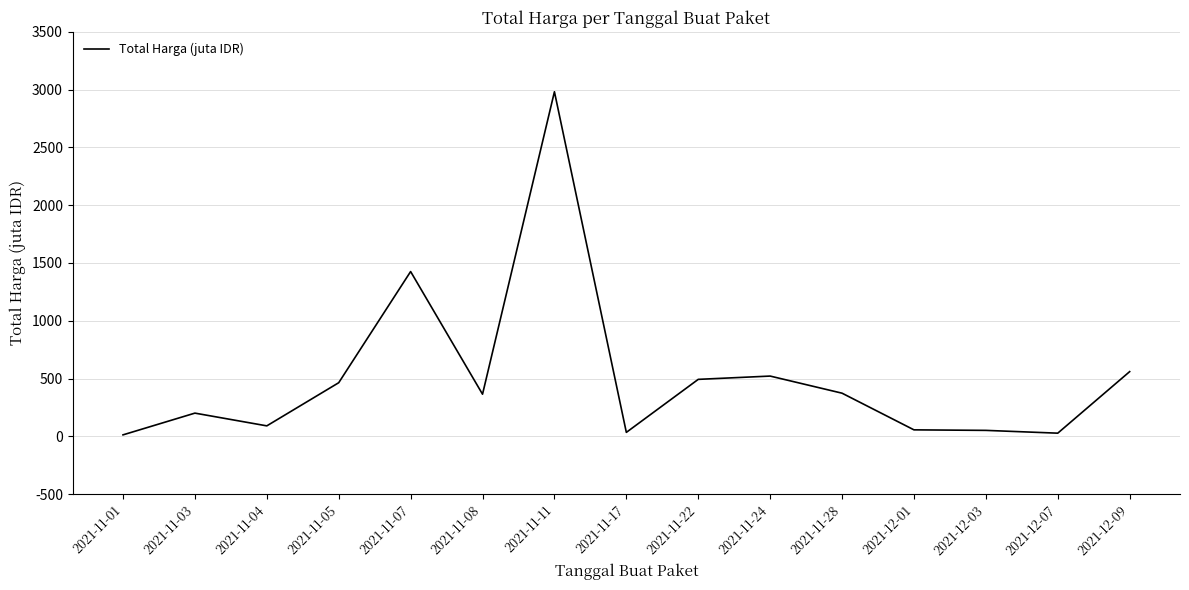

What is the difference between the second highest and second lowest values?

1398.5